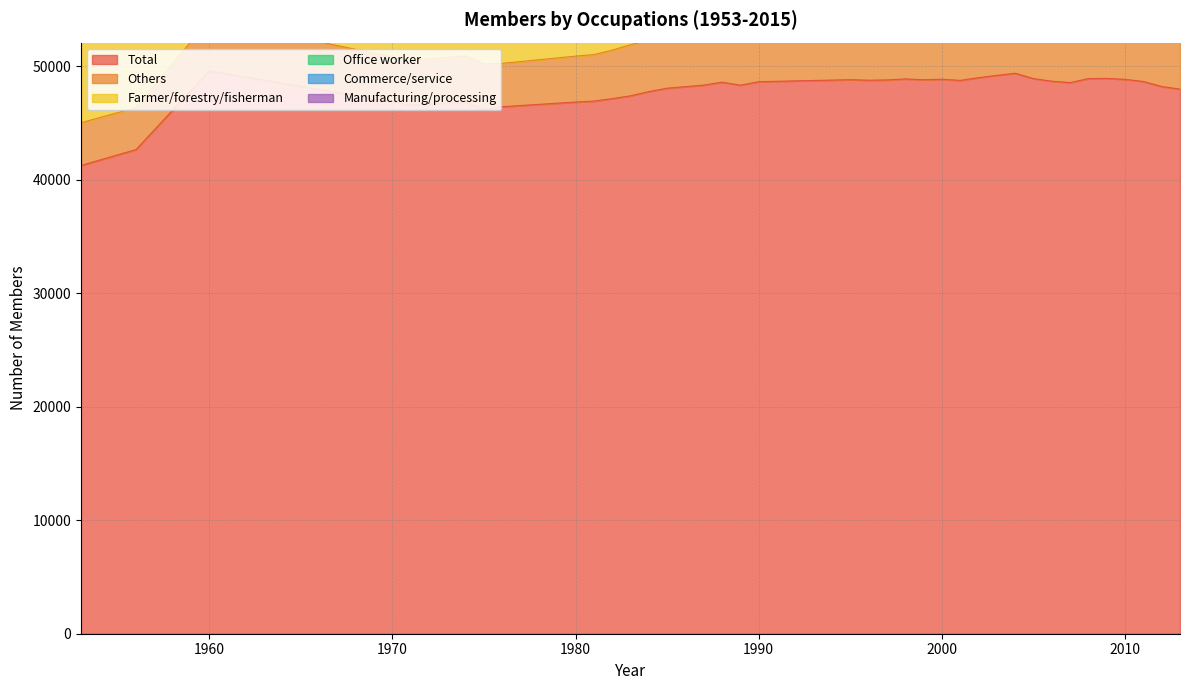

Reading right to left, list all the values displayed in this chart.

Total: 2013=47990	2012=48221	2011=48664	2010=48851	2009=48936	2008=48919	2007=48564	2006=48688	2005=48917	2004=49389	2003=49205	2002=49003	2001=48760	2000=48860	1999=48815	1998=48890	1997=48801	1996=48776	1995=48822	1990=48645	1989=48338	1988=48604	1987=48345	1985=48073	1984=47773	1983=47400	1982=47153	1981=46935	1980=46853	1976=46442	1975=46228	1974=46826	1971=46598	1960=49607	1956=42664	1953=41264
Others: 2013=8323	2012=8249	2011=8258	2010=8170	2009=8015	2008=7892	2007=7579	2006=7455	2005=7216	2004=7007	2003=6758	2002=6524	2001=6331	2000=6114	1999=6002	1998=5836	1997=5611	1996=5415	1995=5219	1990=4477	1989=4359	1988=4246	1987=4762	1985=4698	1984=4533	1983=4506	1982=4273	1981=4098	1980=4044	1976=3820	1975=3974	1974=4099	1971=3913	1960=4520	1956=3700	1953=3764
Farmer/forestry/fisherman: 2013=3844	2012=3959	2011=4060	2010=4152	2009=4261	2008=4378	2007=4533	2006=4742	2005=5062	2004=5452	2003=5664	2002=5909	2001=6072	2000=6365	1999=6543	1998=6755	1997=6958	1996=7241	1995=7501	1990=8592	1989=8714	1988=8953	1987=9119	1985=9325	1984=9488	1983=9437	1982=9567	1981=9705	1980=9862	1976=10165	1975=10231	1974=10516	1971=10663	1960=12769	1956=10740	1953=9607
Office worker: 2013=10915	2012=10948	2011=11008	2010=11007	2009=10974	2008=10936	2007=10794	2006=10665	2005=10528	2004=10386	2003=10271	2002=10173	2001=10037	2000=10035	1999=9896	1998=9853	1997=9704	1996=9587	1995=9549	1990=8702	1989=8550	1988=8403	1987=8306	1985=8246	1984=8100	1983=8392	1982=8433	1981=8436	1980=8060	1976=8196	1975=8096	1974=7835	1971=7931	1960=7655	1956=7515	1953=7500
Commerce/service: 2013=4624	2012=4764	2011=4848	2010=4956	2009=5037	2008=5136	2007=5169	2006=5224	2005=5276	2004=5400	2003=5428	2002=5421	2001=5506	2000=5561	1999=5612	1998=5644	1997=5668	1996=5712	1995=5761	1990=5899	1989=5860	1988=5959	1987=5828	1985=5969	1984=5935	1983=5822	1982=5779	1981=5793	1980=5839	1976=5603	1975=5590	1974=5525	1971=5475	1960=5972	1956=4850	1953=4863
Manufacturing/processing: 2013=1165	2012=1225	2011=1282	2010=1326	2009=1372	2008=1412	2007=1447	2006=1482	2005=1521	2004=1565	2003=1596	2002=1598	2001=1625	2000=1650	1999=1679	1998=1705	1997=1741	1996=1779	1995=1806	1990=1903	1989=1898	1988=1906	1987=2053	1985=1975	1984=2110	1983=2024	1982=2059	1981=2145	1980=2227	1976=2162	1975=2123	1974=2307	1971=1996	1960=1678	1956=1349	1953=1193